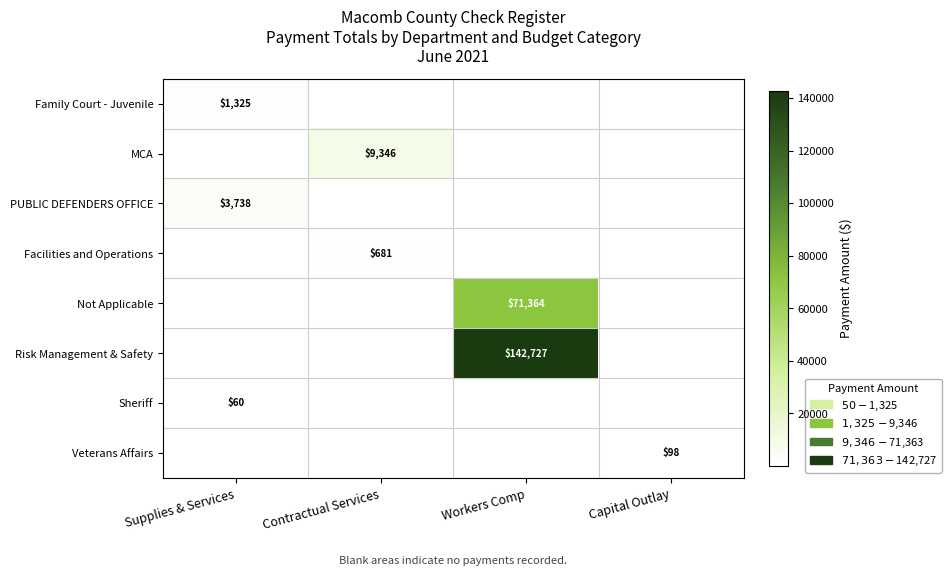

Which has a higher value, Capital Outlay or Supplies & Services?

Supplies & Services